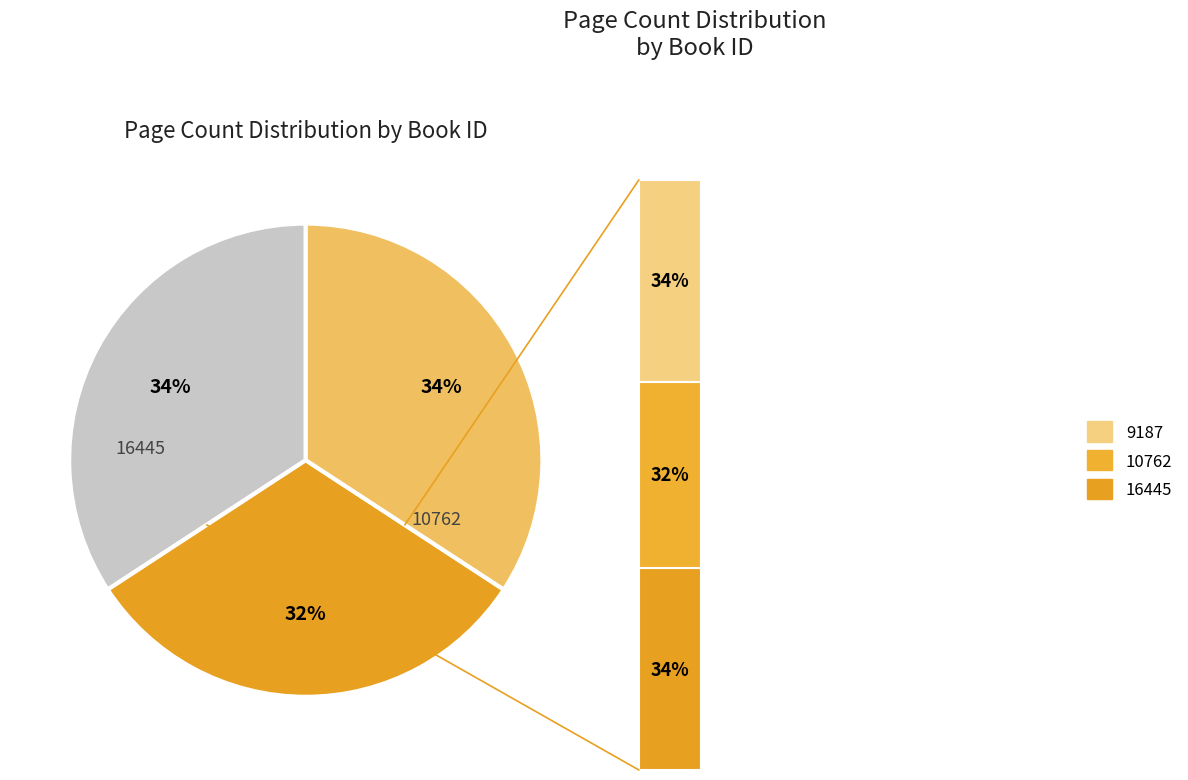

What is the largest slice in the pie chart?

16445